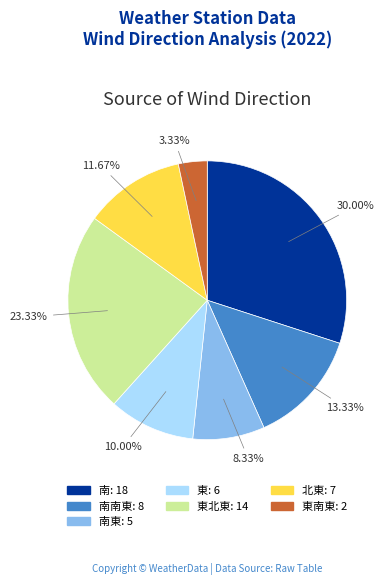

Is there any slice that represents more than half of the pie?

No